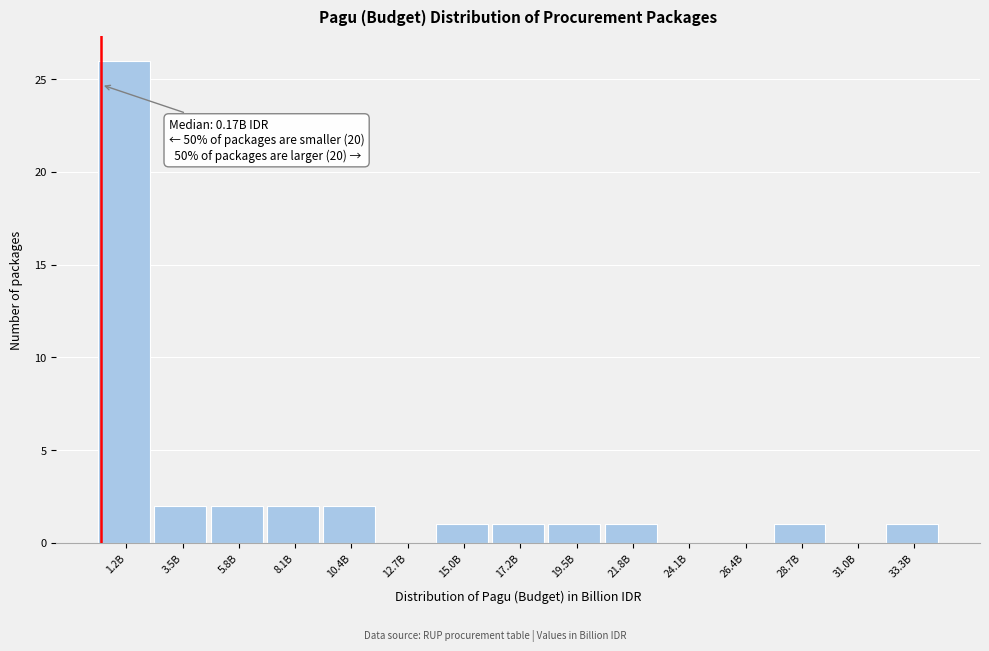

Reading left to right, extract all data points from this chart.

1.2B=26	3.5B=2	5.8B=2	8.1B=2	10.4B=2	12.7B=0	15.0B=1	17.2B=1	19.5B=1	21.8B=1	24.1B=0	26.4B=0	28.7B=1	31.0B=0	33.3B=1